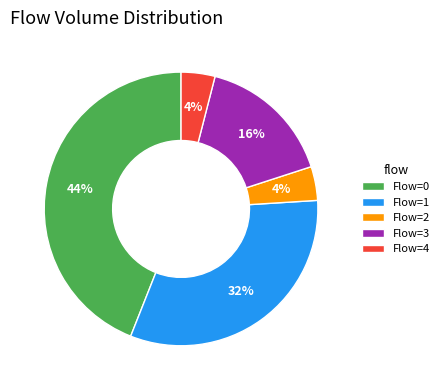

Do Flow=3 and Flow=4 together represent more than half of the pie?

No